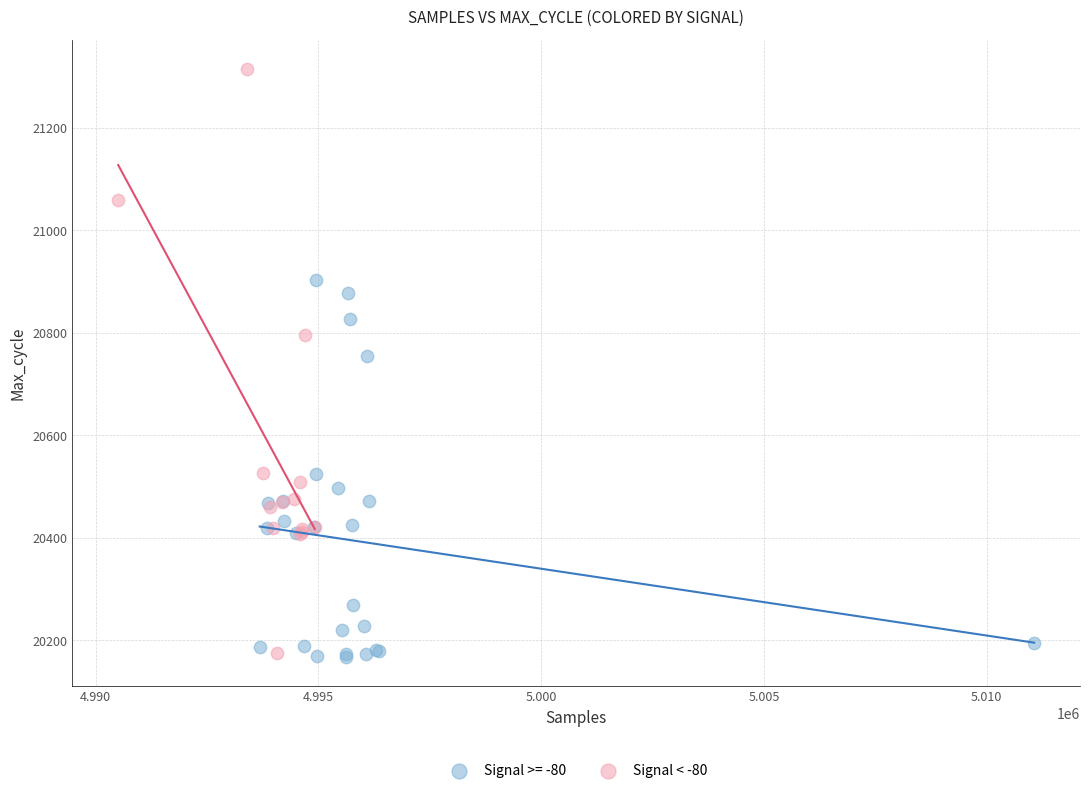

Which series reaches the maximum Y coordinate?

Signal < -80